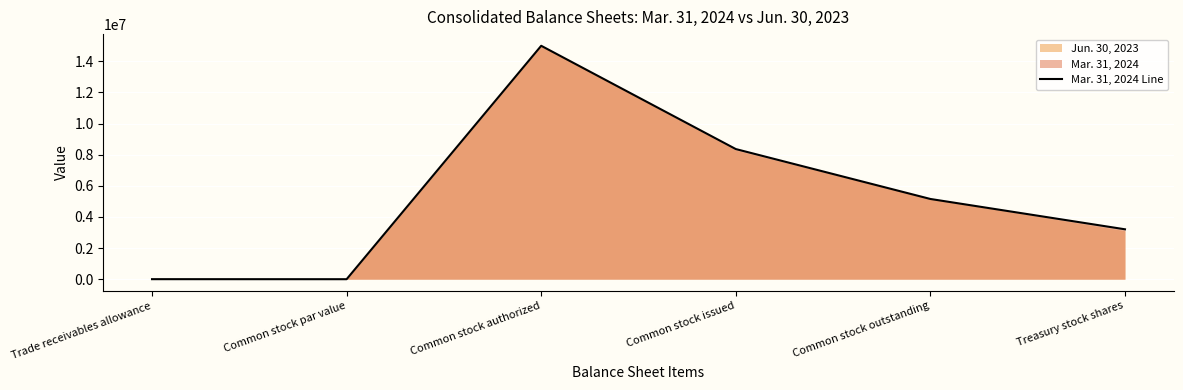

What is the ratio of the value at Common stock issued to the value at Common stock par value?

8363000.0